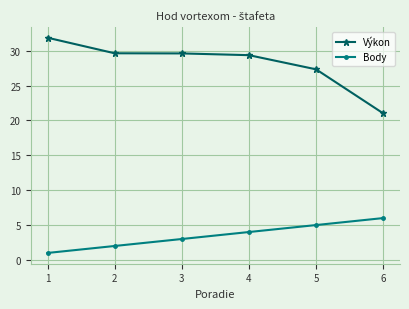

How many values in the Body series are below 4?

3